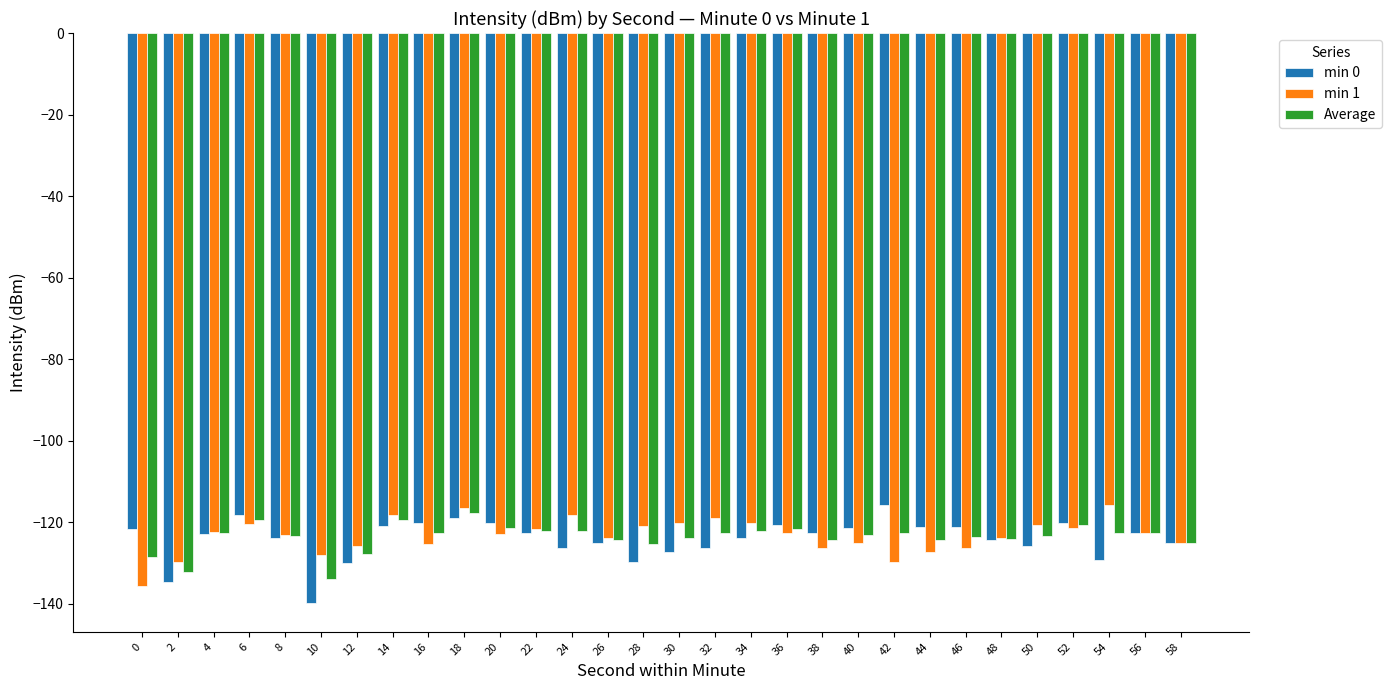

What is the difference between the maximum and minimum values in the min 1 series?

20.0